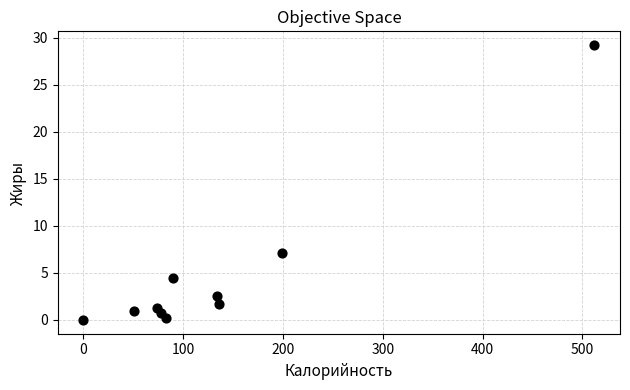

What Y value in the scatter plot is closest to 14?

7.1